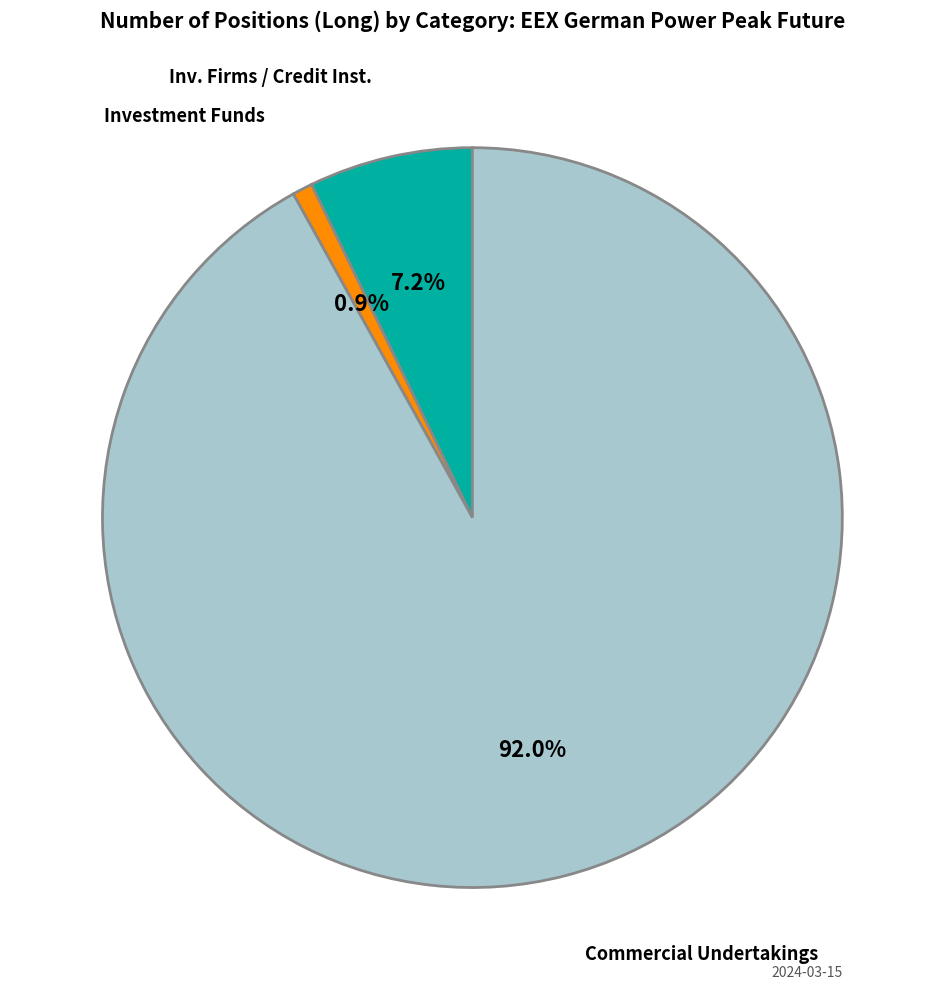

Is there any slice that represents more than half of the pie?

Yes